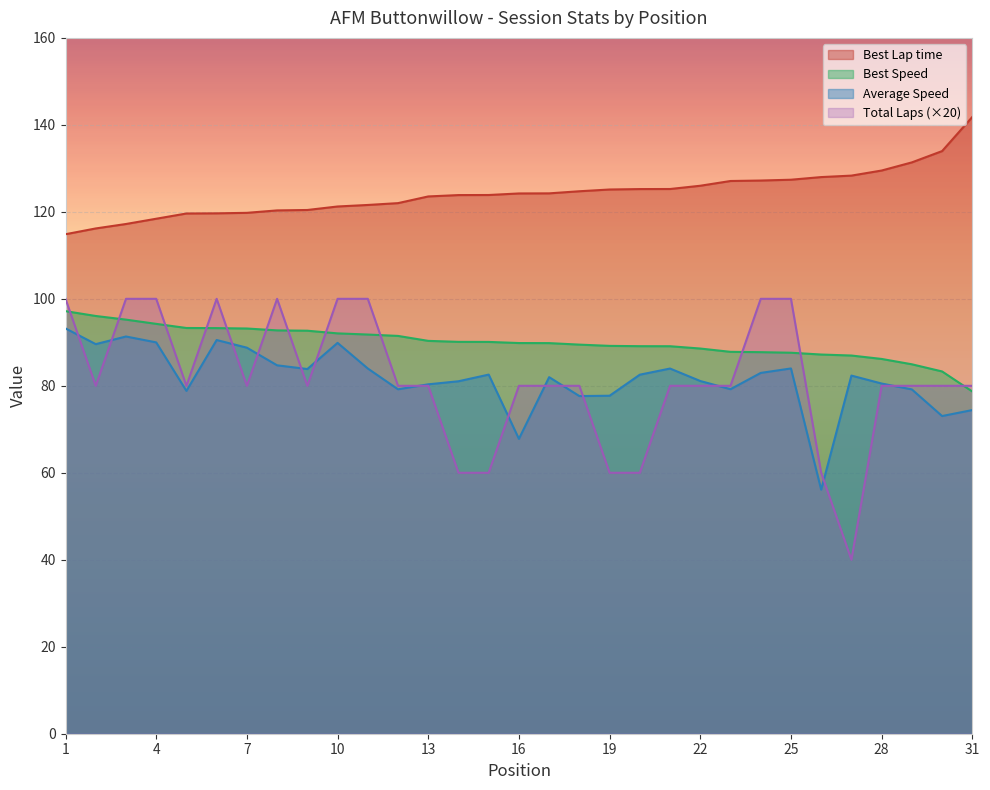

At which category does the chart reach its peak across all series?

31